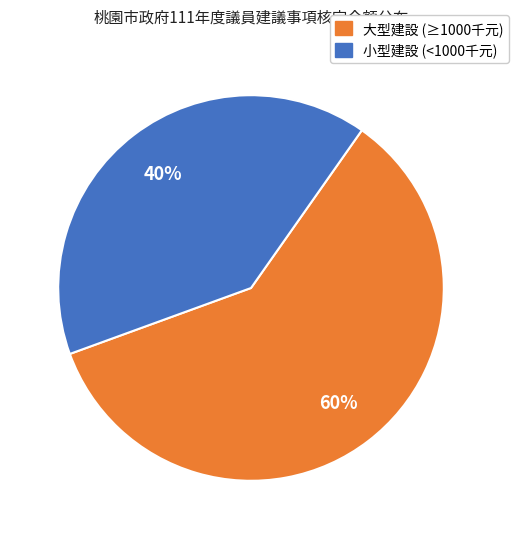

Is there any slice that represents more than half of the pie?

Yes